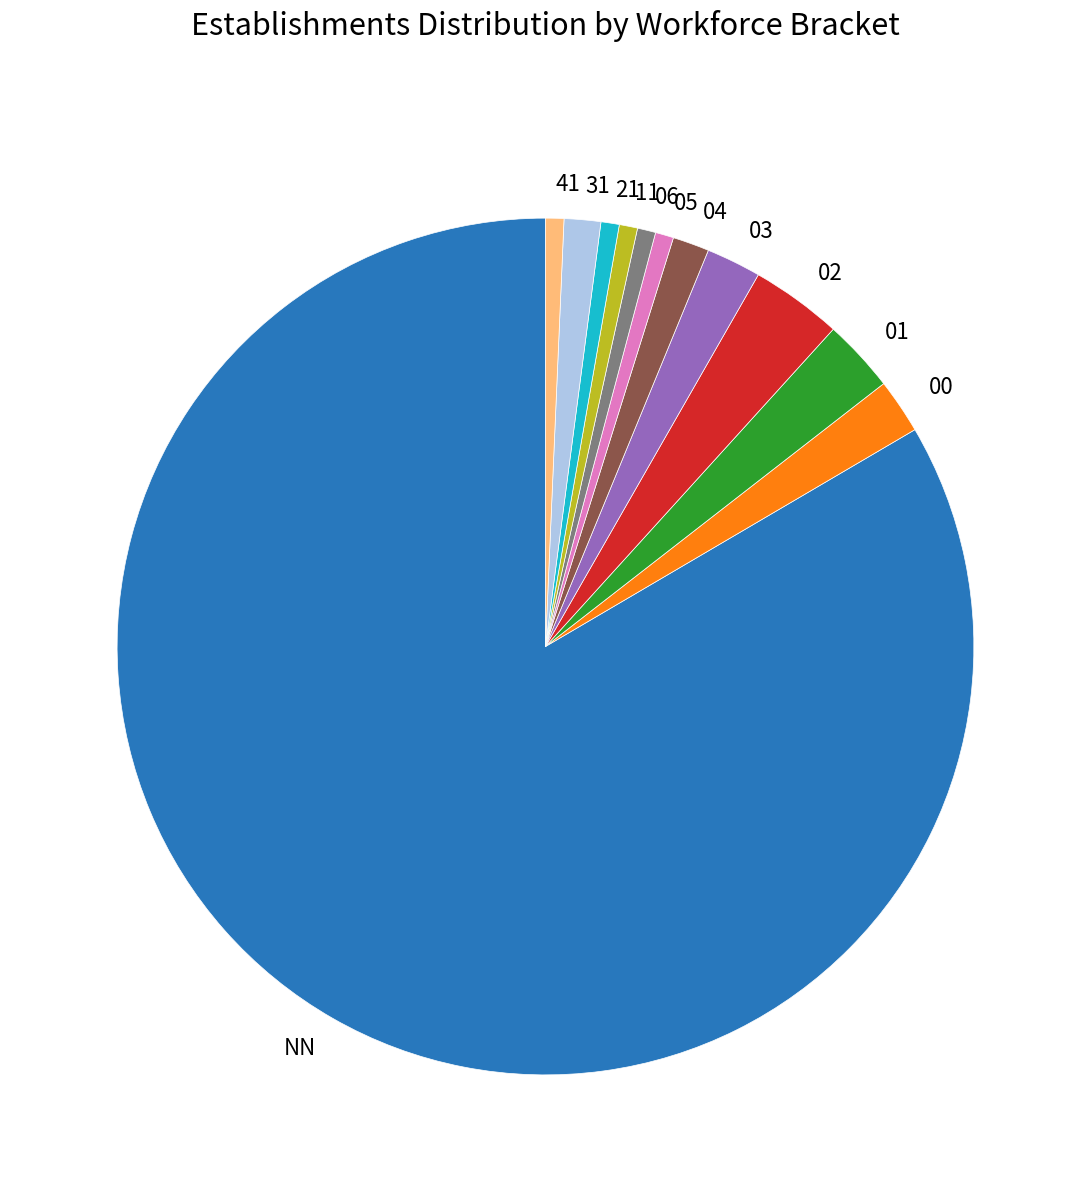

Combined, do NN and 05 account for over 50%?

Yes